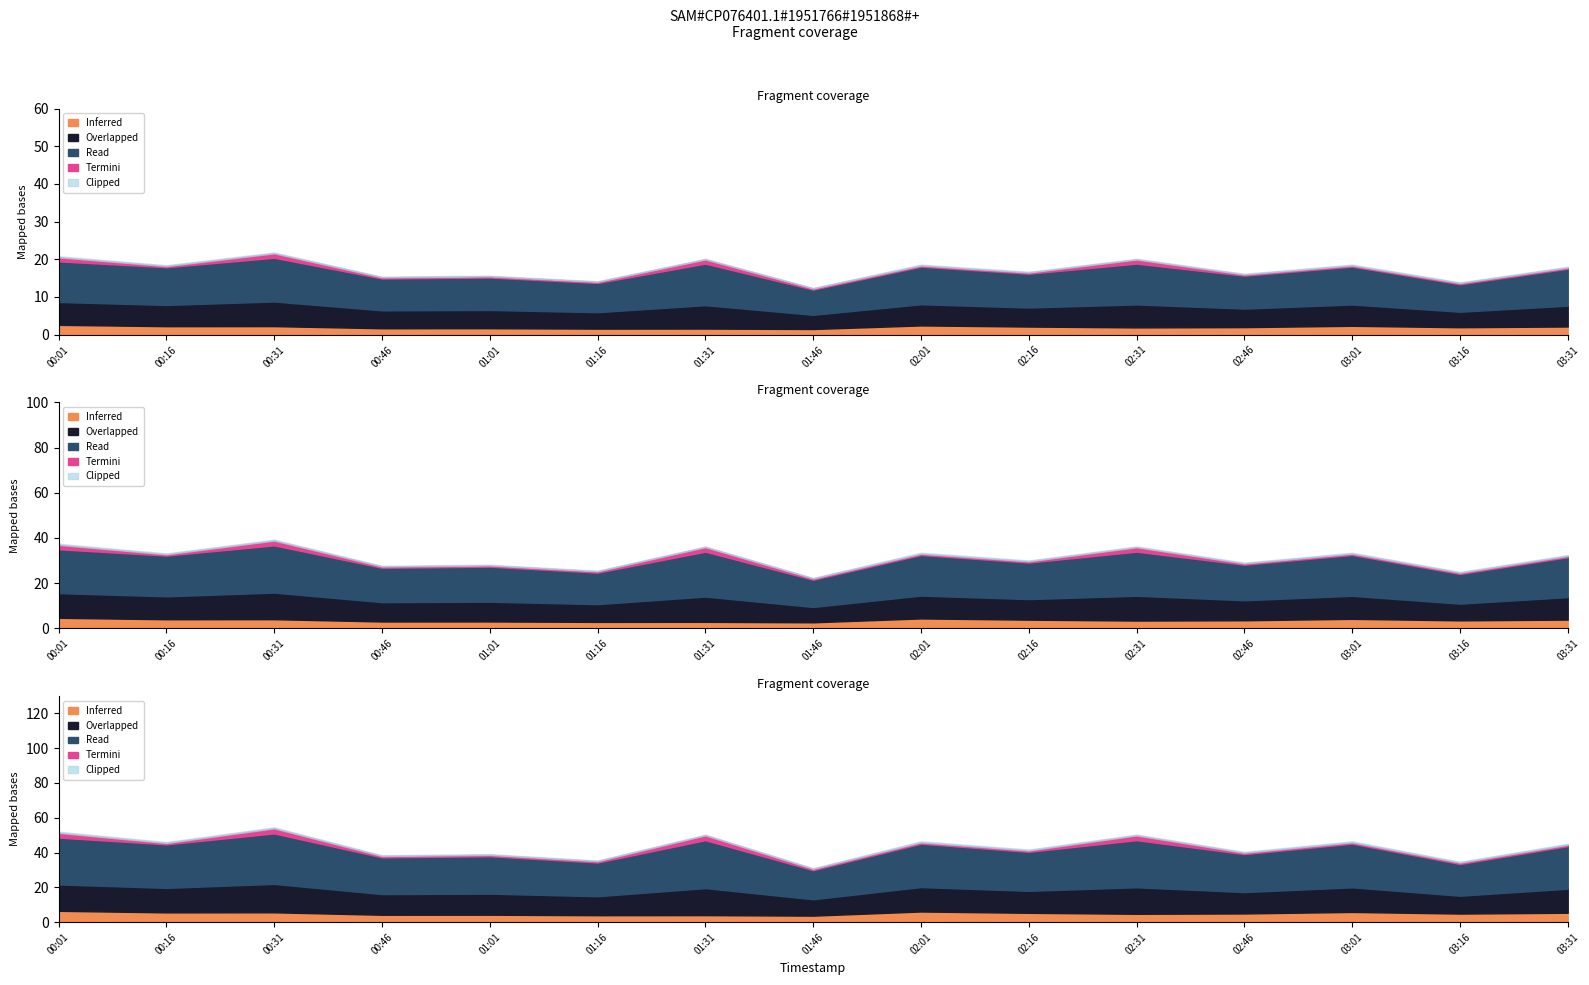

Which label corresponds to the smallest value in the chart?

01:46